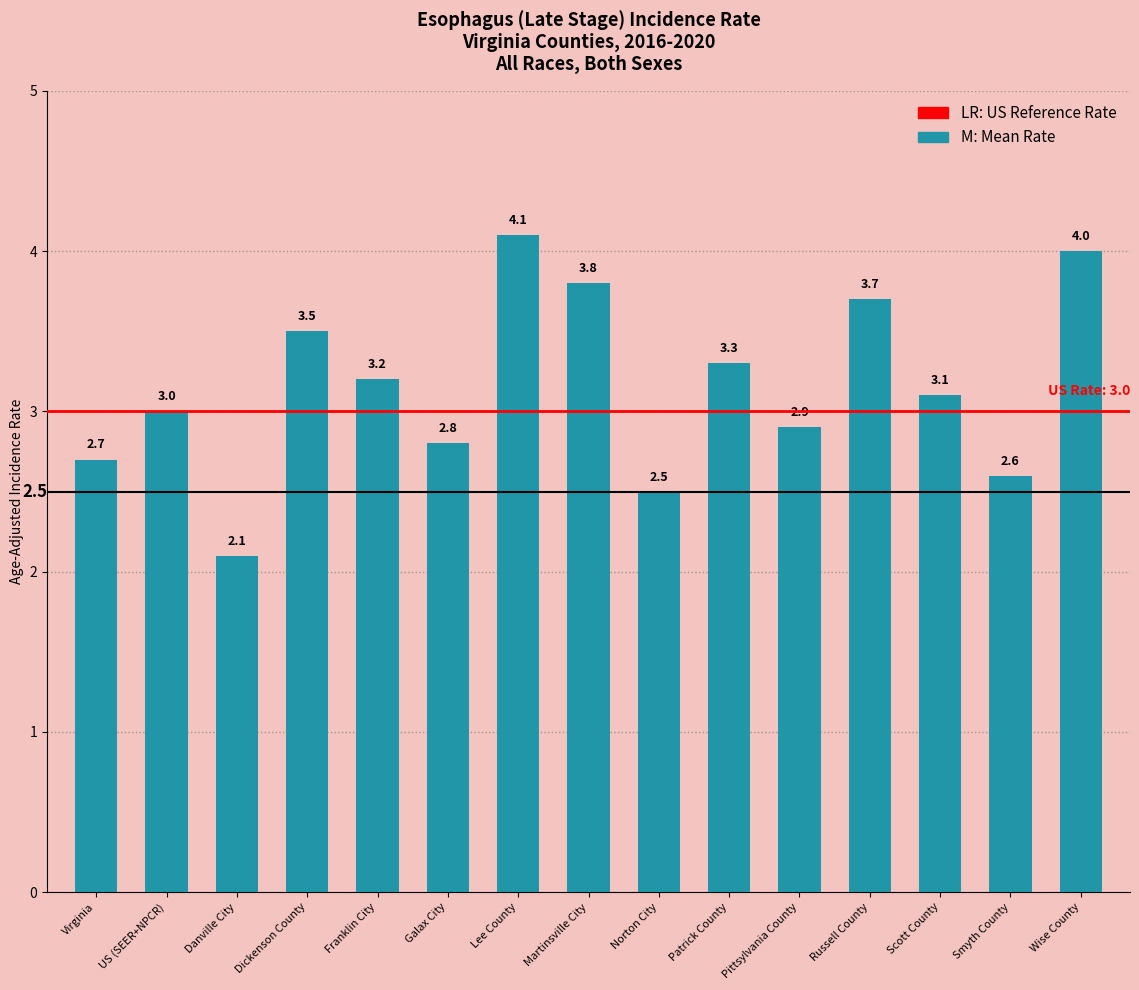

At which label is the value closest to 3?

US (SEER+NPCR)